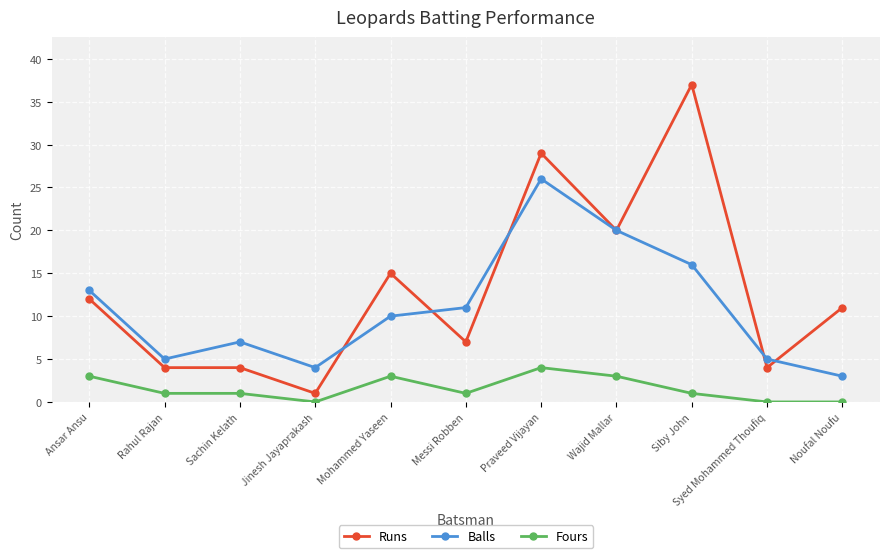

What value does the Balls series have at Siby John, to the nearest 5?

15